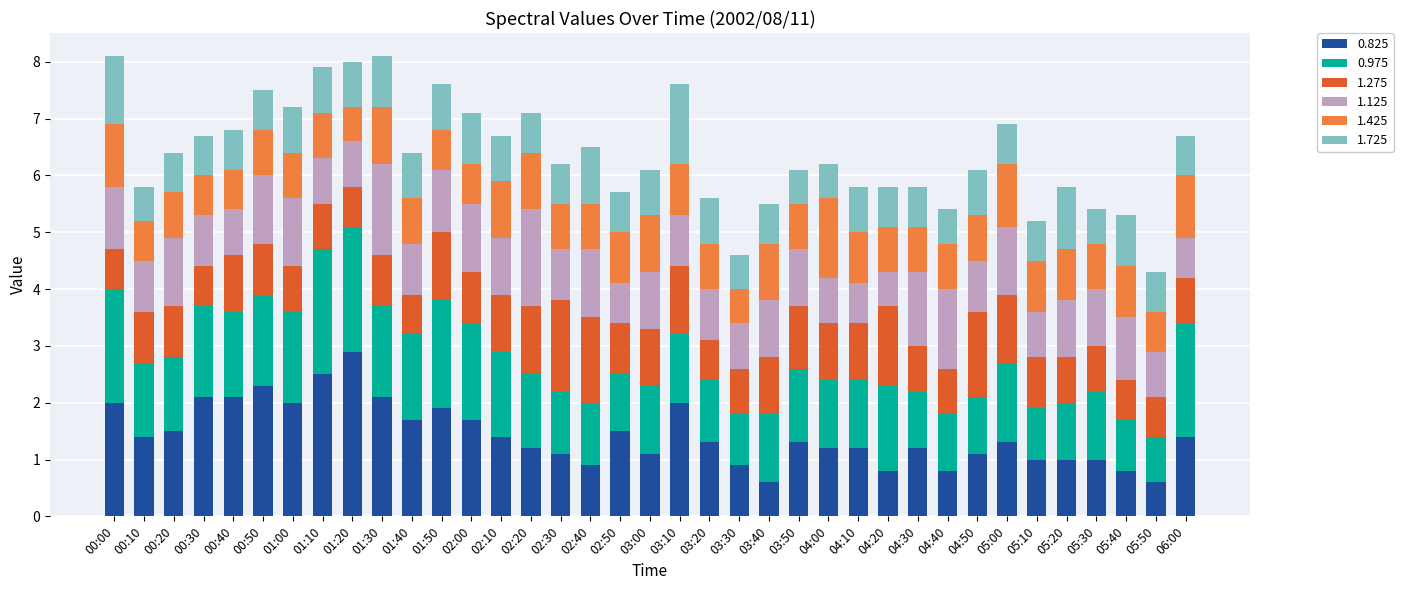

What is the difference between the maximum and second lowest values in the 0.825 series?

2.3